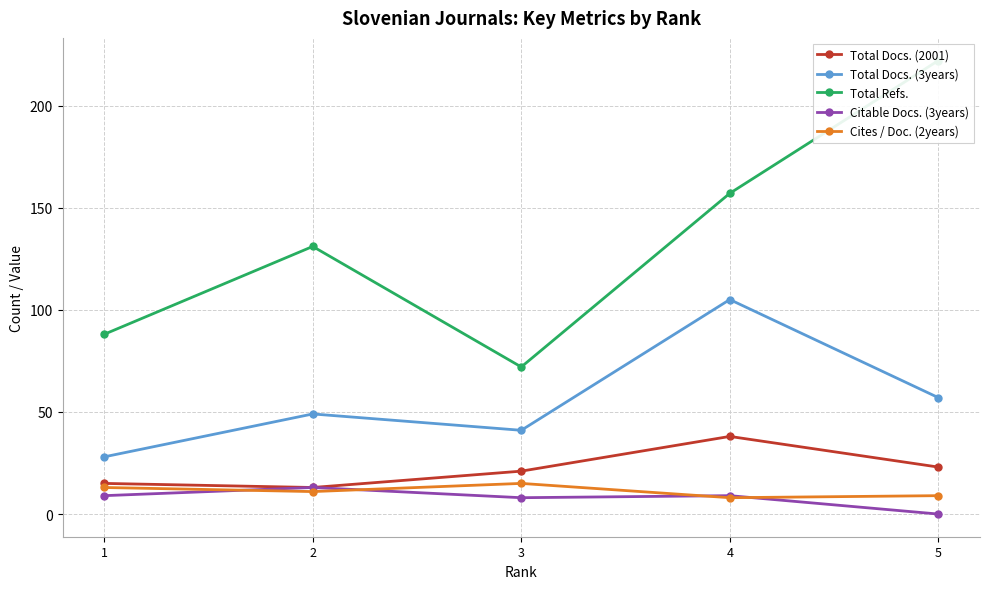

How many Total Docs. (3years) values are between 41 and 57?

3